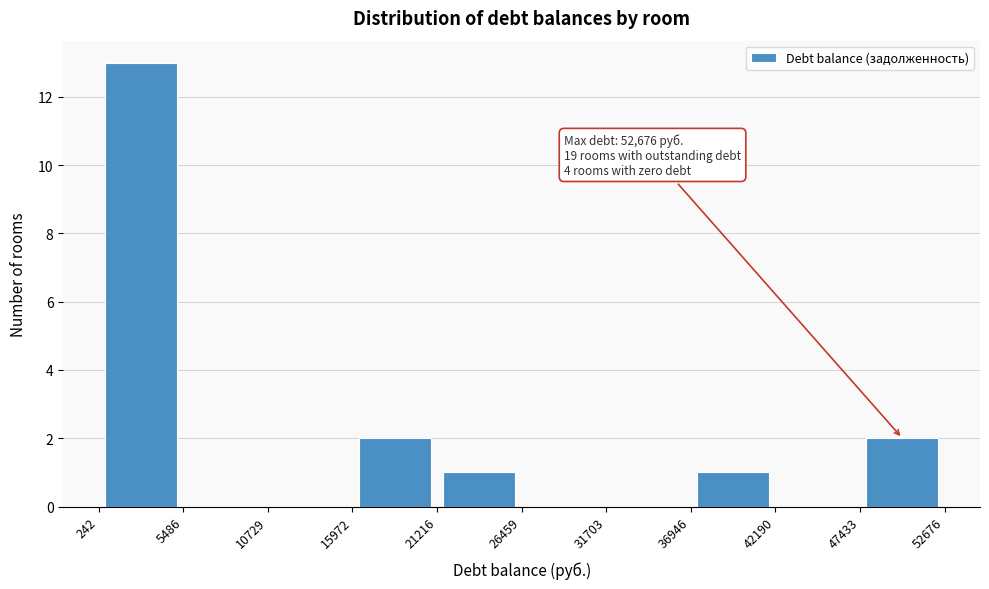

Over which range of the x-axis is the bar tallest?

242 to 5486